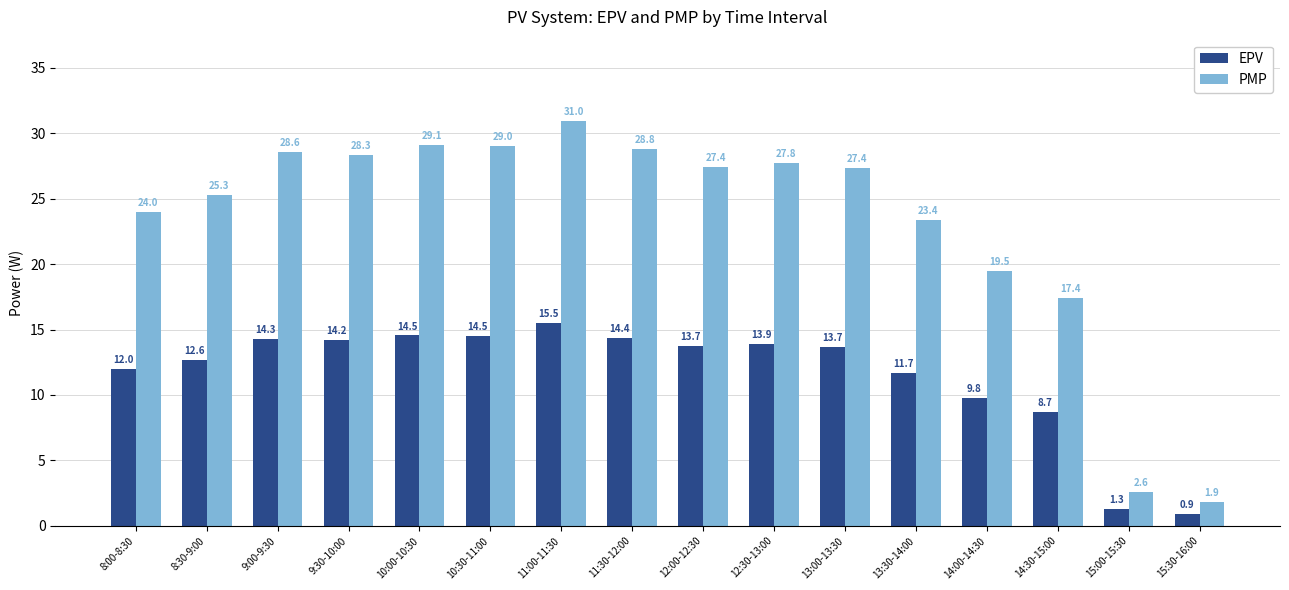

Reading left to right, transcribe all the data shown in this chart.

EPV: 12.0	12.6	14.3	14.2	14.5	14.5	15.5	14.4	13.7	13.9	13.7	11.7	9.8	8.7	1.3	0.9
PMP: 24.0	25.3	28.6	28.3	29.1	29.0	31.0	28.8	27.4	27.8	27.4	23.4	19.5	17.4	2.6	1.9